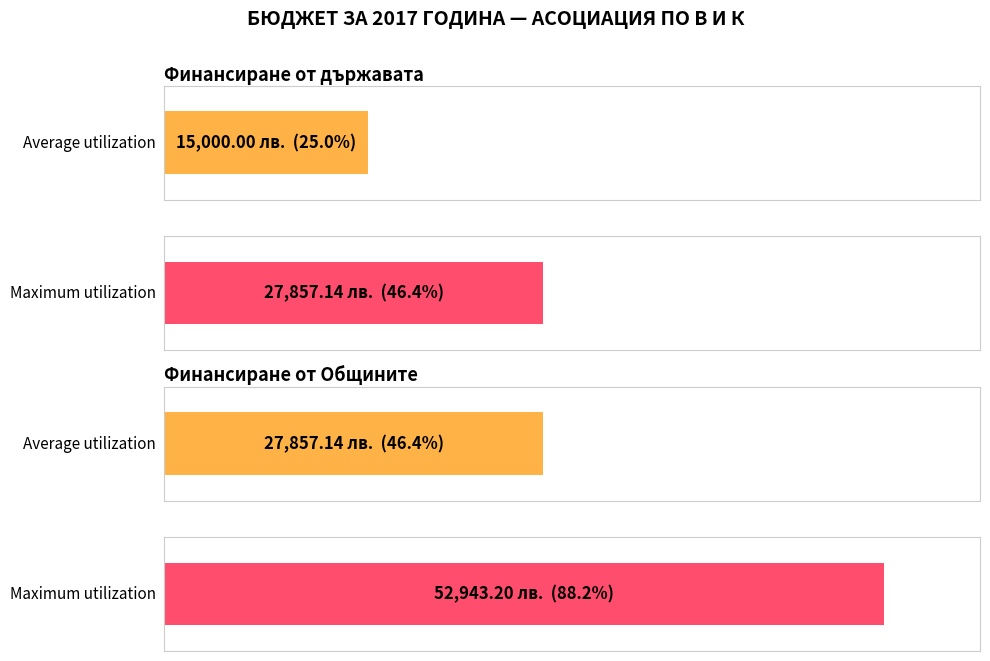

Rank the series by their maximum value, from lowest to highest.

Average utilization, Maximum utilization